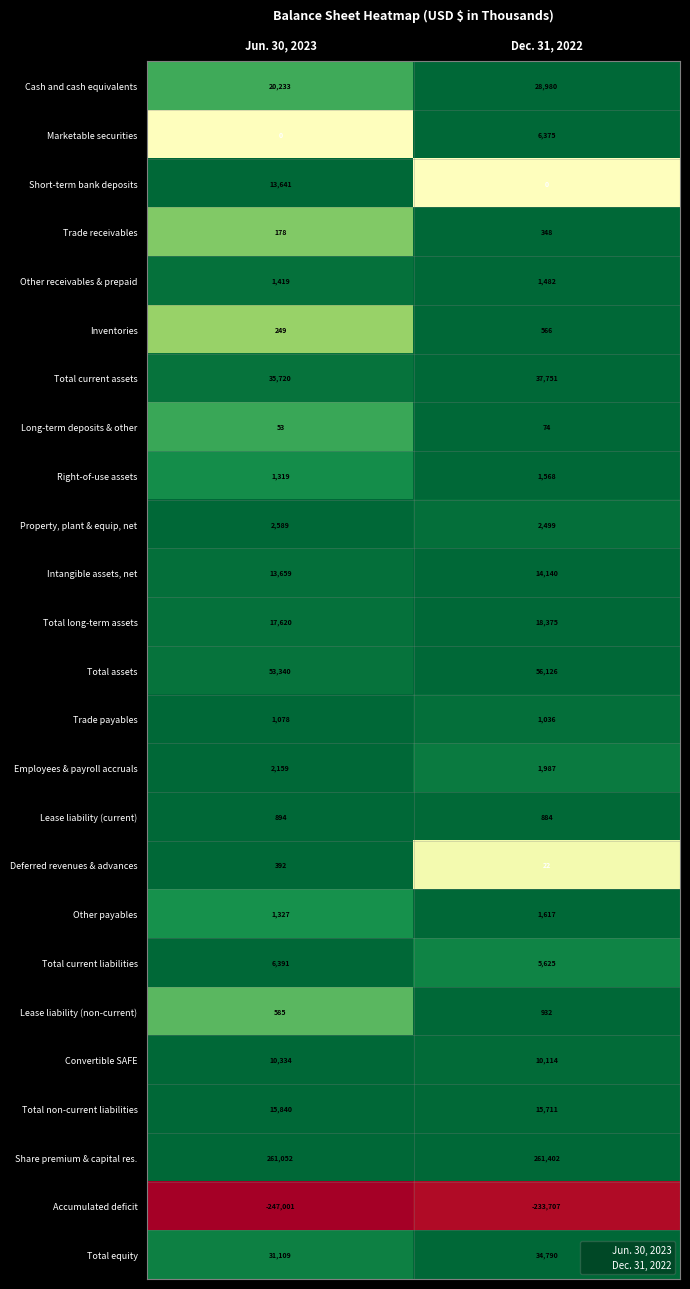

What is the smallest value displayed?

-247001